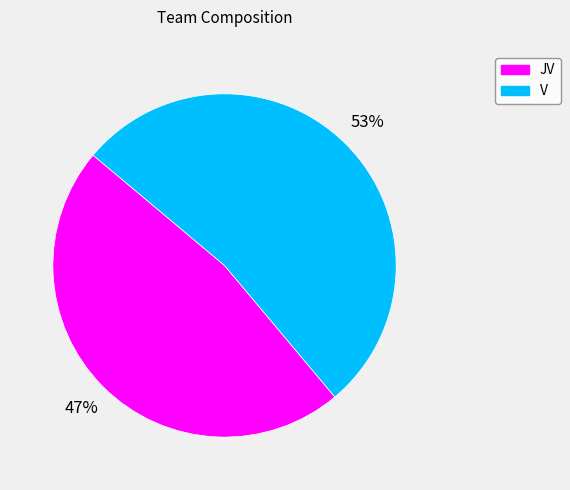

How many slices are in this pie chart?

2